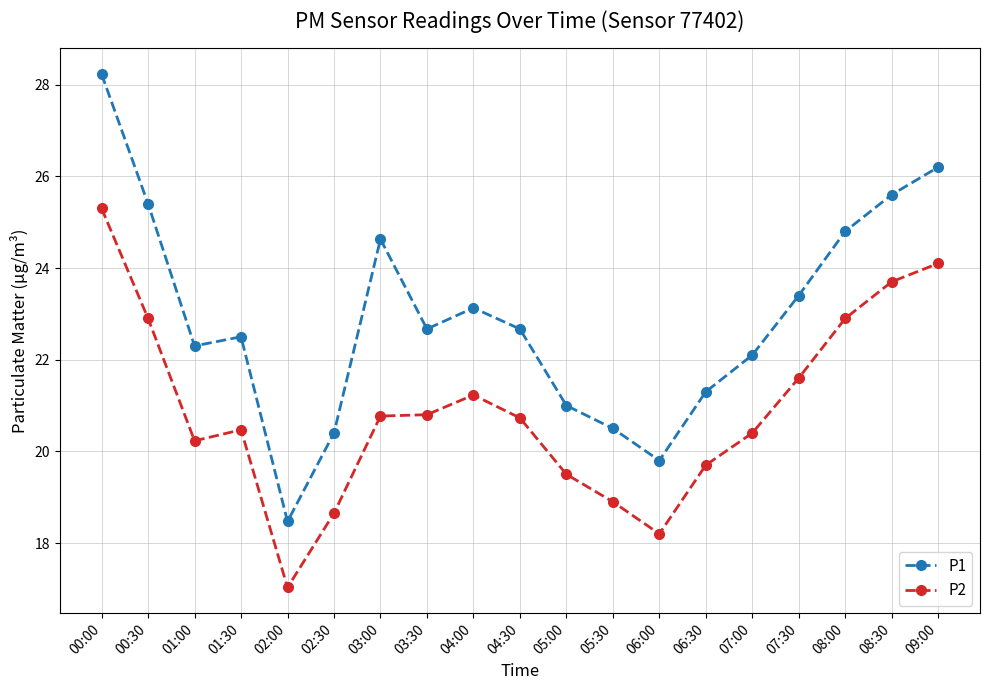

Rank the series by their average value, from lowest to highest.

P2, P1